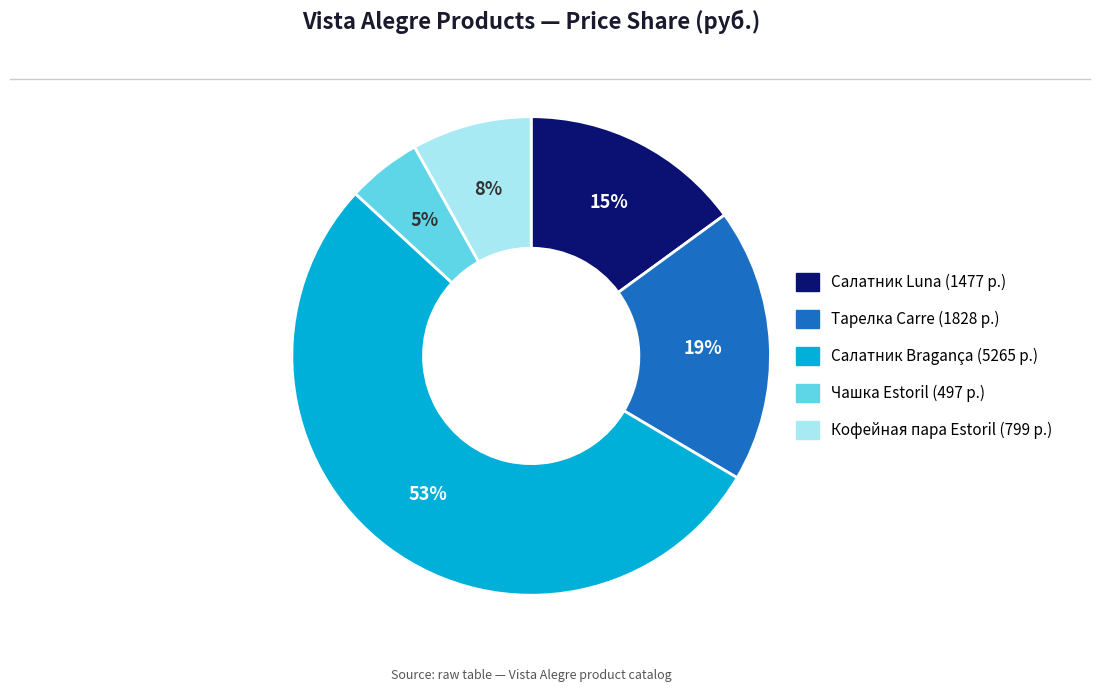

To the nearest percent, what is the average slice percentage?

20%